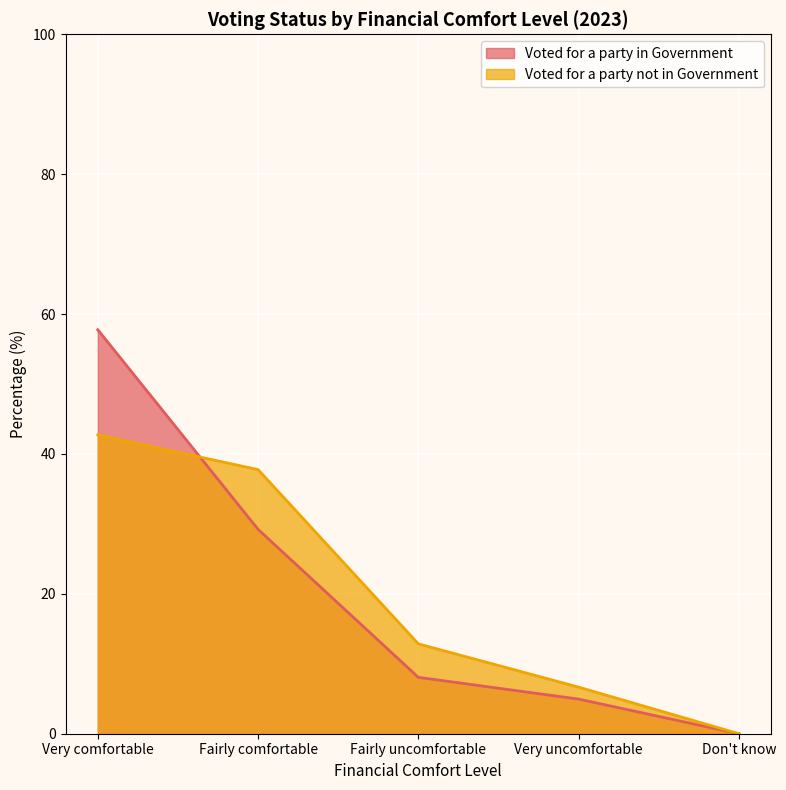

At which category is the sum across all series the highest?

Very comfortable